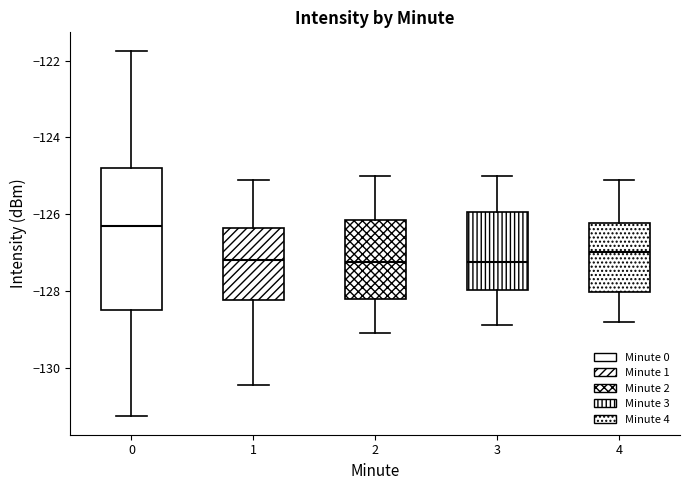

Where does the median line of the box at x = 1 sit on the y-axis? The values are not printed on the chart, so give them approximately, as read against the axis.

-127.2